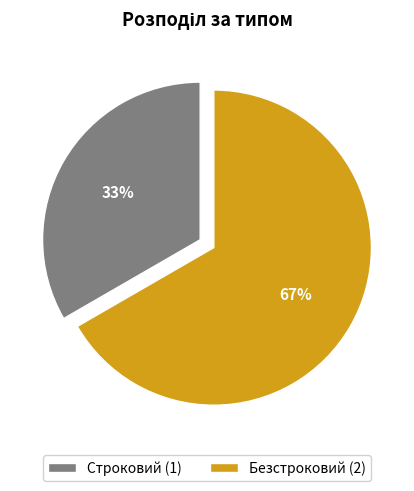

The Строковий slice represents 41% of the pie. True or false?

False